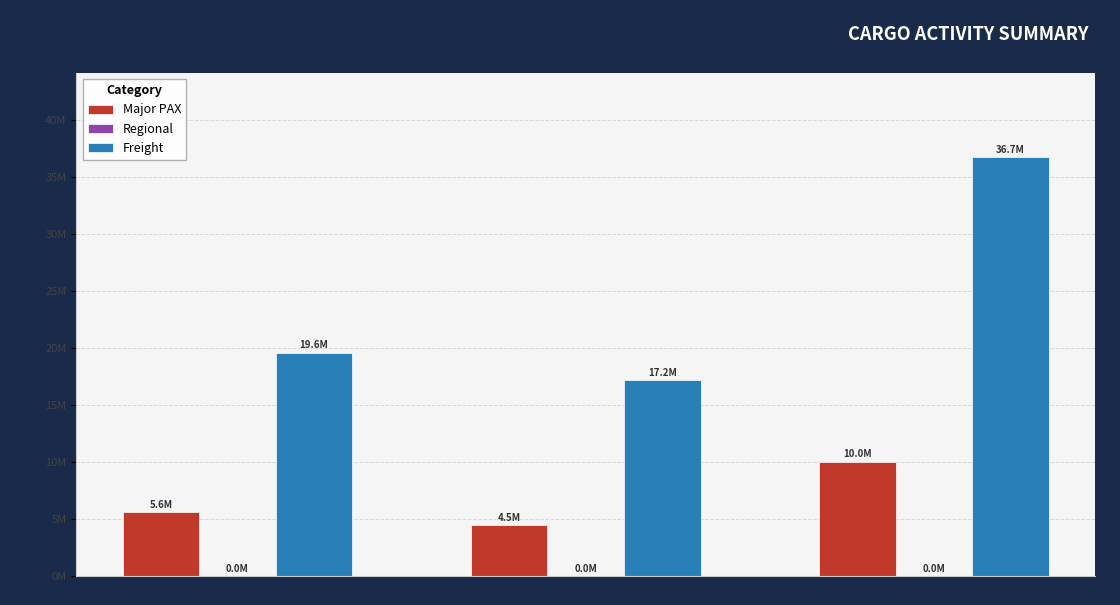

Reading left to right, extract all data points from this chart.

Major PAX: 5578789	4464480	10043269
Regional: 3370	5470	8840
Freight: 19593421	17151434	36744855